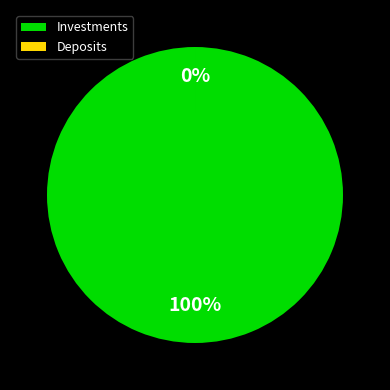

Count the number of slices in the pie.

2